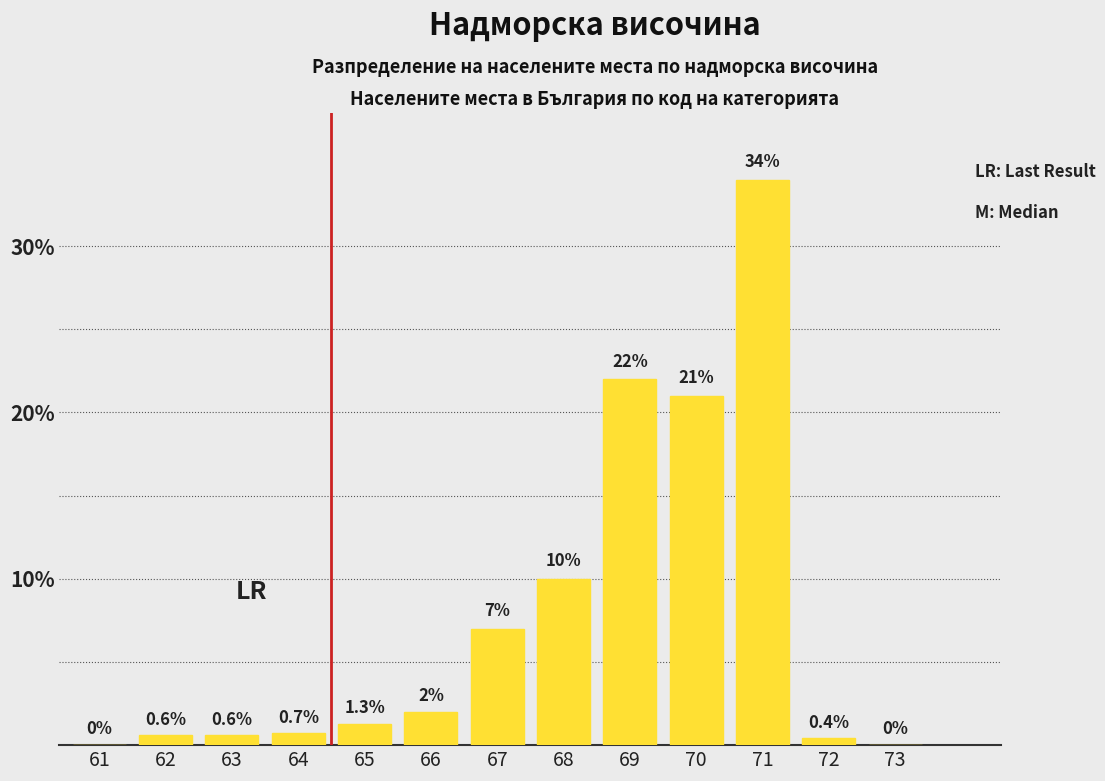

Reading right to left, extract all data points from this chart.

73=0.0	72=0.4	71=34.0	70=21.0	69=22.0	68=10.0	67=7.0	66=2.0	65=1.3	64=0.7	63=0.6	62=0.6	61=0.0